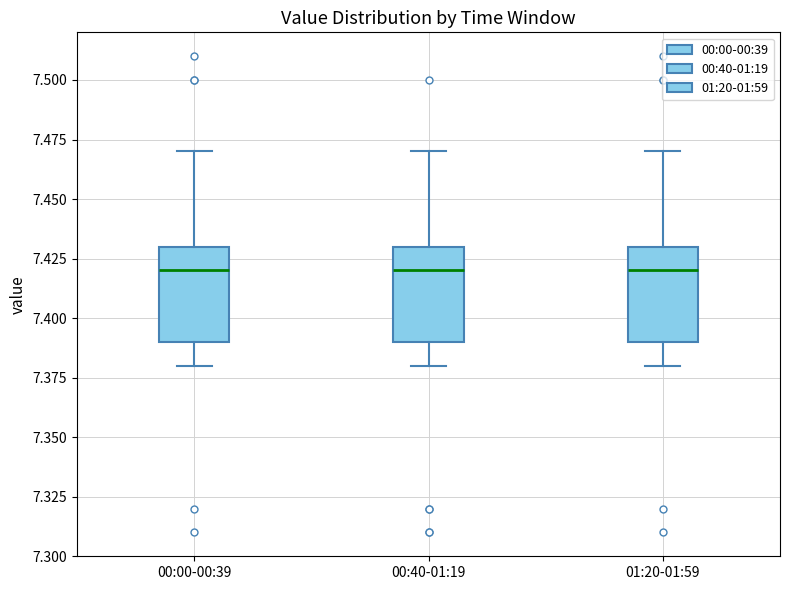

Where is the lower edge of the box for 01:20-01:59 on the y-axis? The values are not printed on the chart, so give them approximately, as read against the axis.

7.39